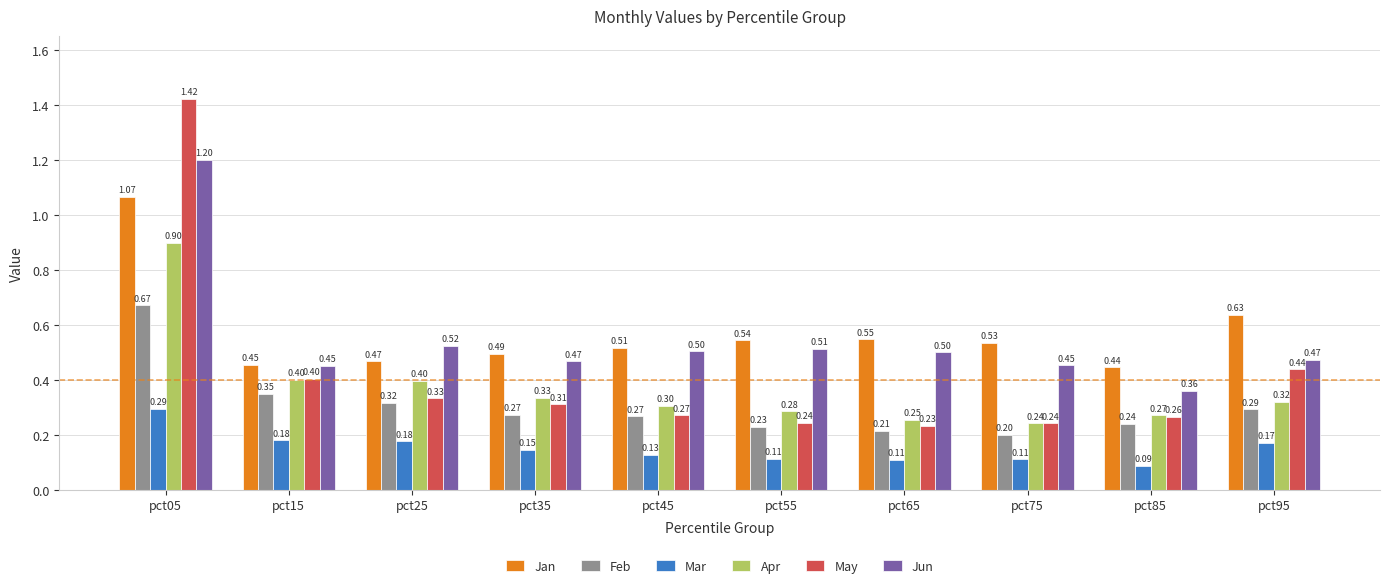

What is the difference between the highest and lowest values at pct85?

0.4